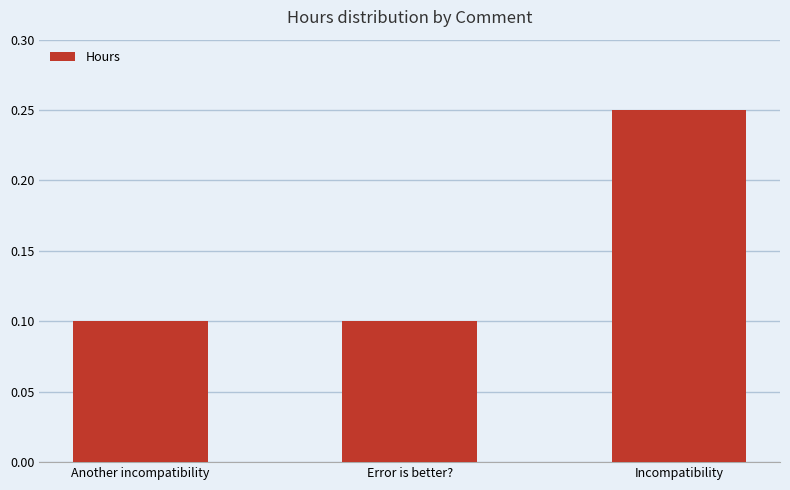

How many values are between 0 and 1?

3